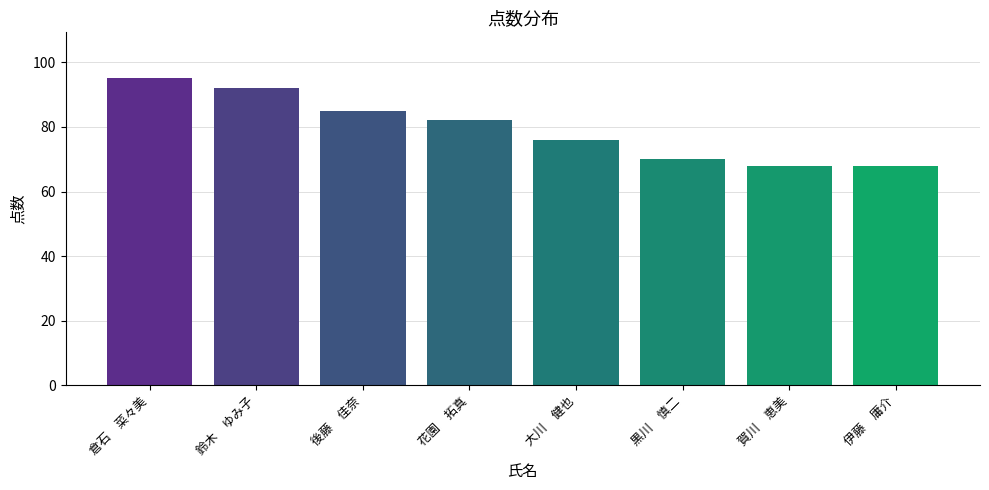

How many values are below 82?

4